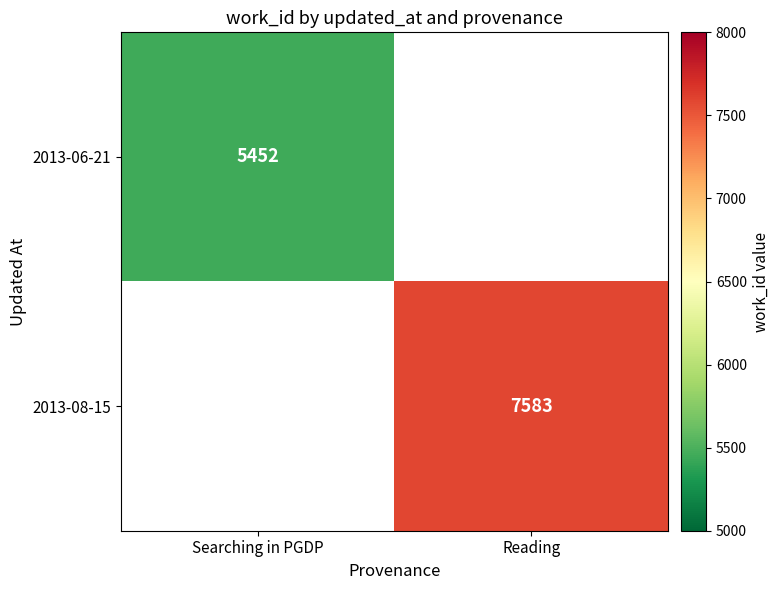

Which category has the lowest value across all series?

Searching in PGDP